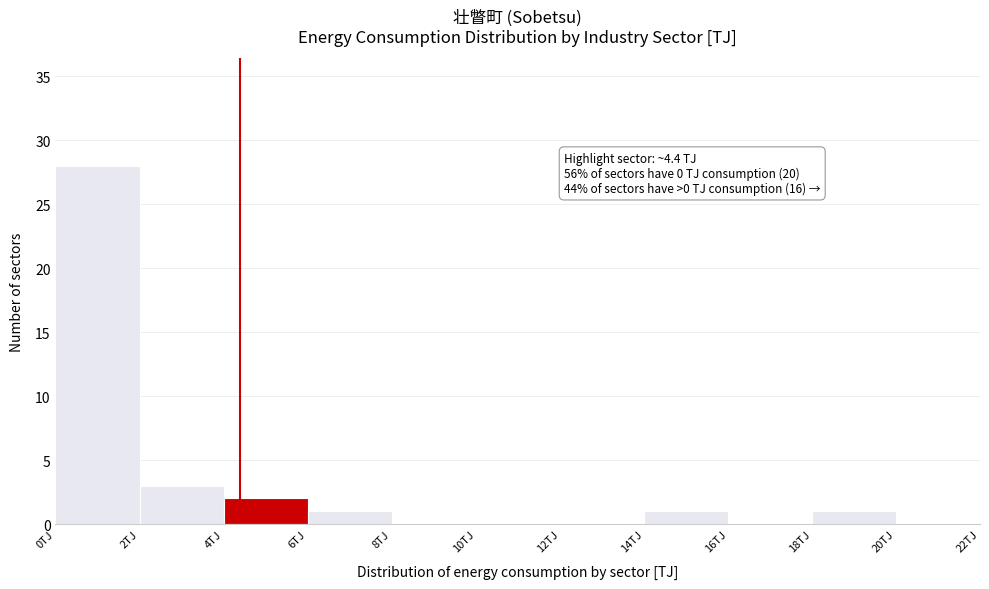

Over which range of the x-axis is the bar tallest?

0 to 2